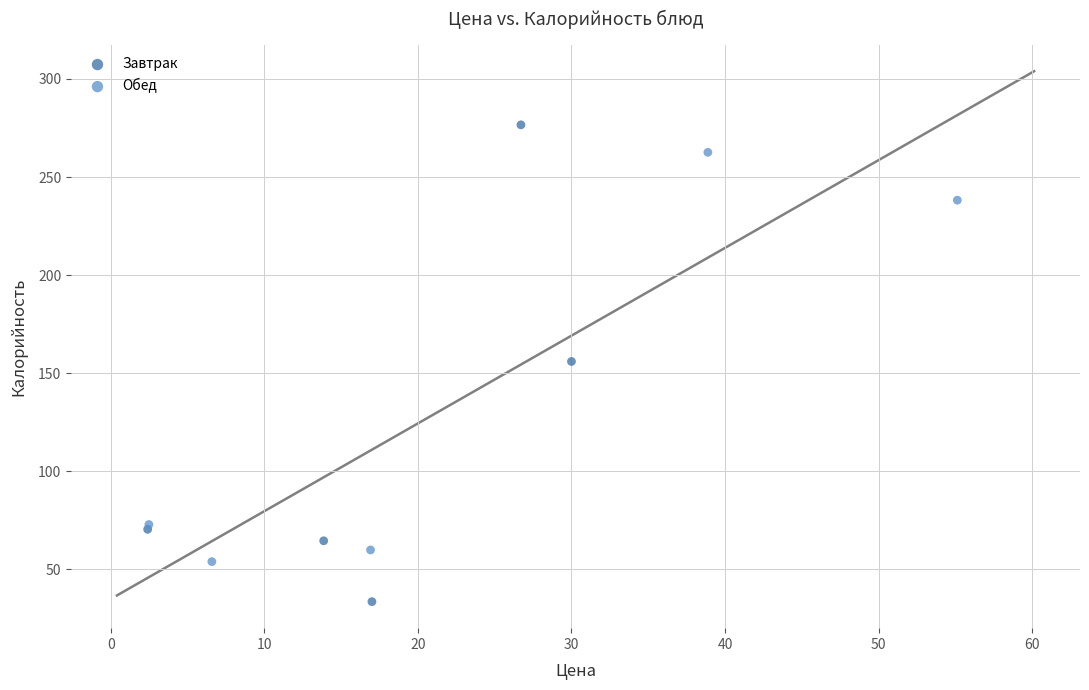

Which series reaches the minimum Y coordinate?

Завтрак